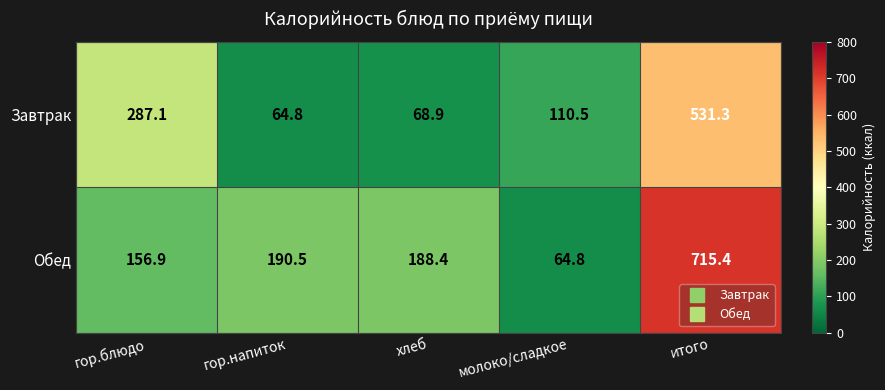

Rank the series by their average value, from lowest to highest.

Завтрак, Обед